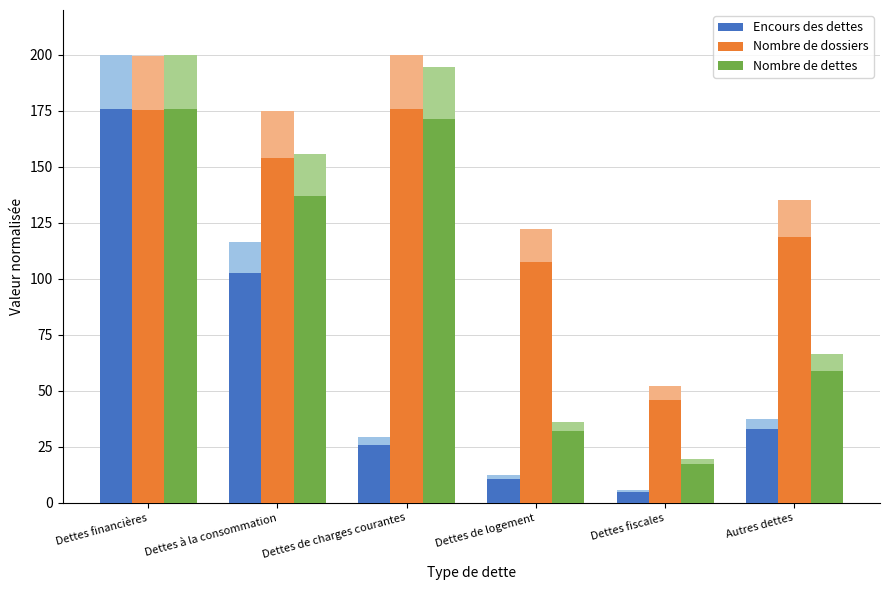

Reading right to left, list all the values displayed in this chart.

Encours des dettes: Autres dettes=33.0	Dettes fiscales=4.9	Dettes de logement=10.8	Dettes de charges courantes=26.0	Dettes à la consommation=102.6	Dettes financières=176.0
Nombre de dossiers: Autres dettes=118.9	Dettes fiscales=45.8	Dettes de logement=107.6	Dettes de charges courantes=176.0	Dettes à la consommation=154.1	Dettes financières=175.3
Nombre de dettes: Autres dettes=58.7	Dettes fiscales=17.3	Dettes de logement=31.9	Dettes de charges courantes=171.3	Dettes à la consommation=137.2	Dettes financières=176.0